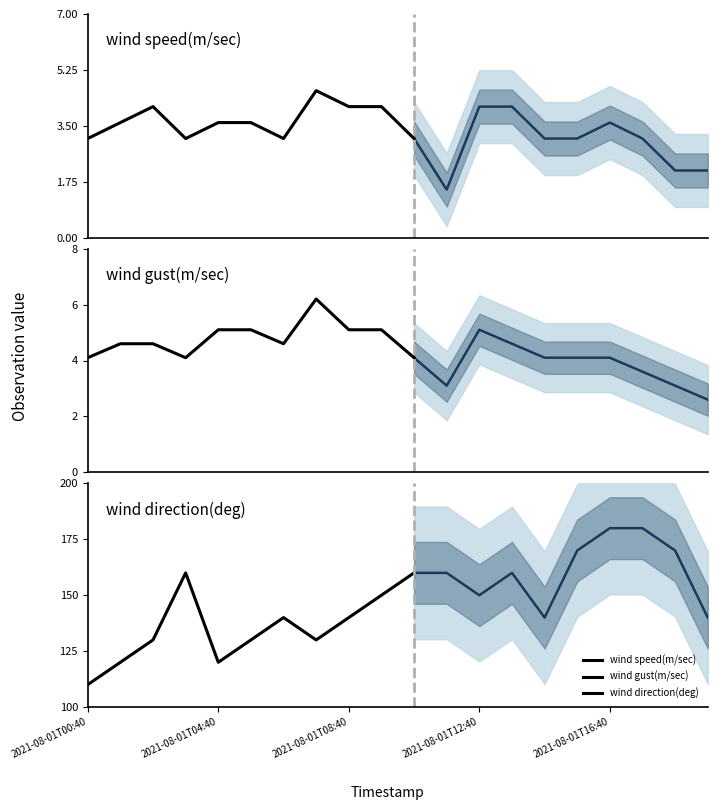

In wind speed(m/sec), how many points are higher than both neighbors (excluding endpoints)?

3